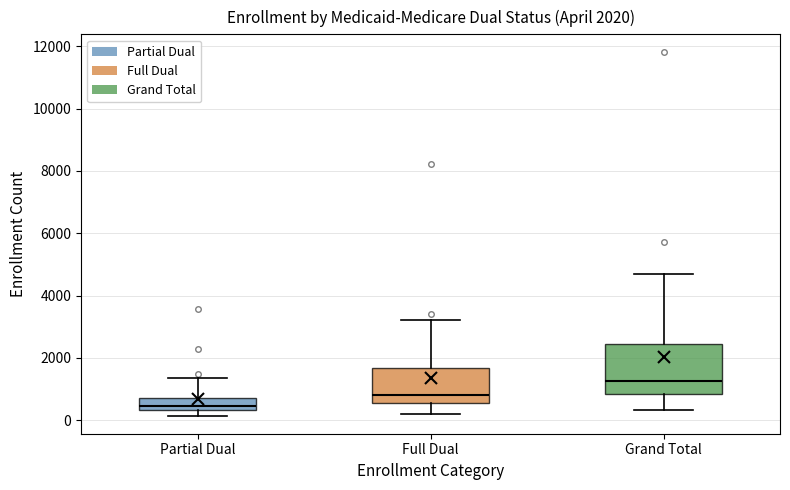

Which box's median line is the lowest?

Partial Dual